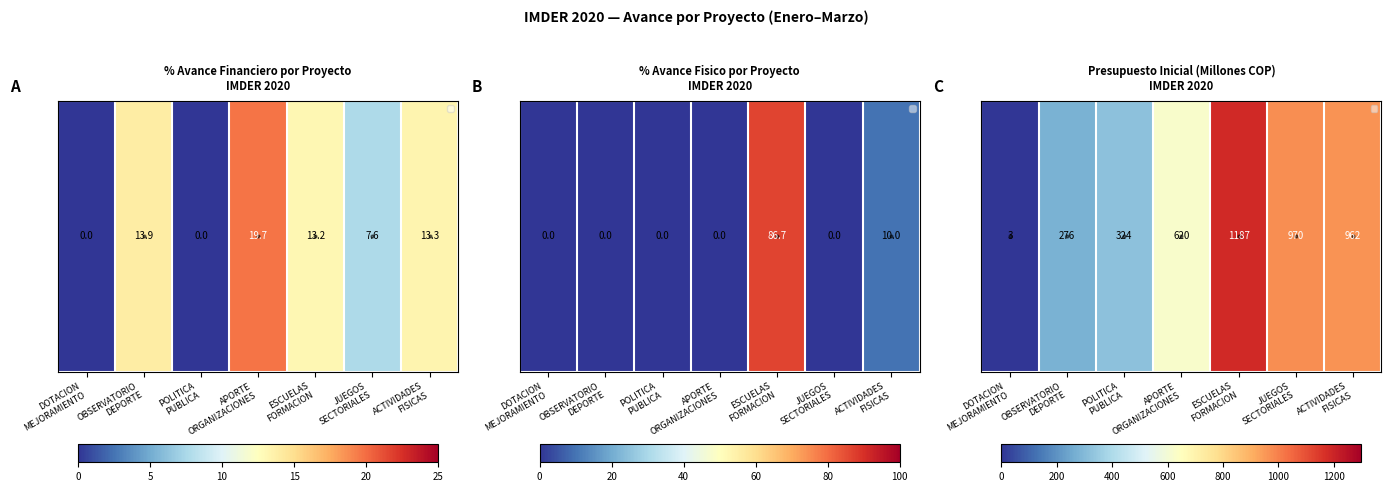

What is the approximate value at POLITICA
PUBLICA?

324.0